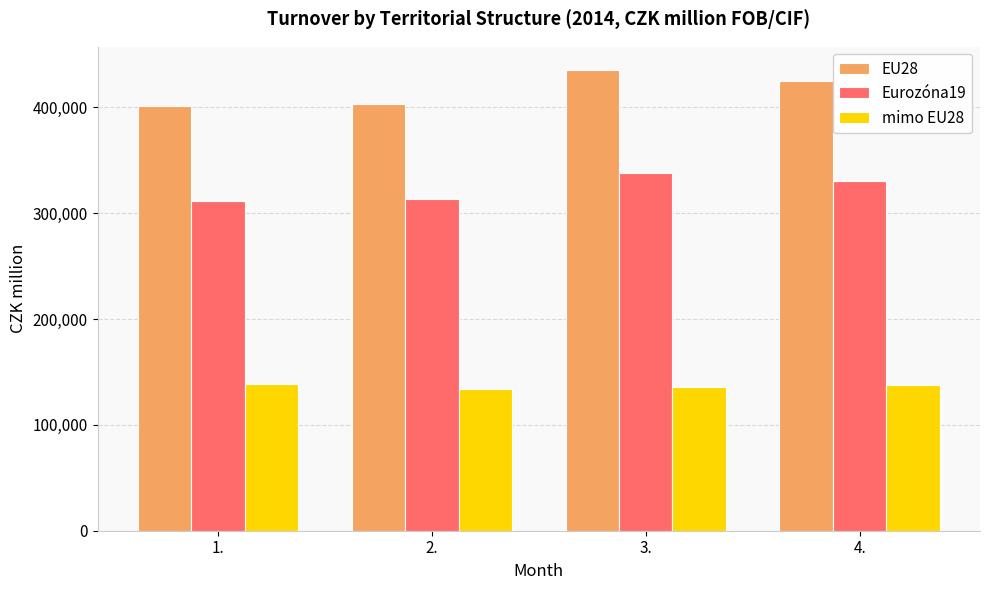

Is it true that mimo EU28 equals 137488 at 4.?

True